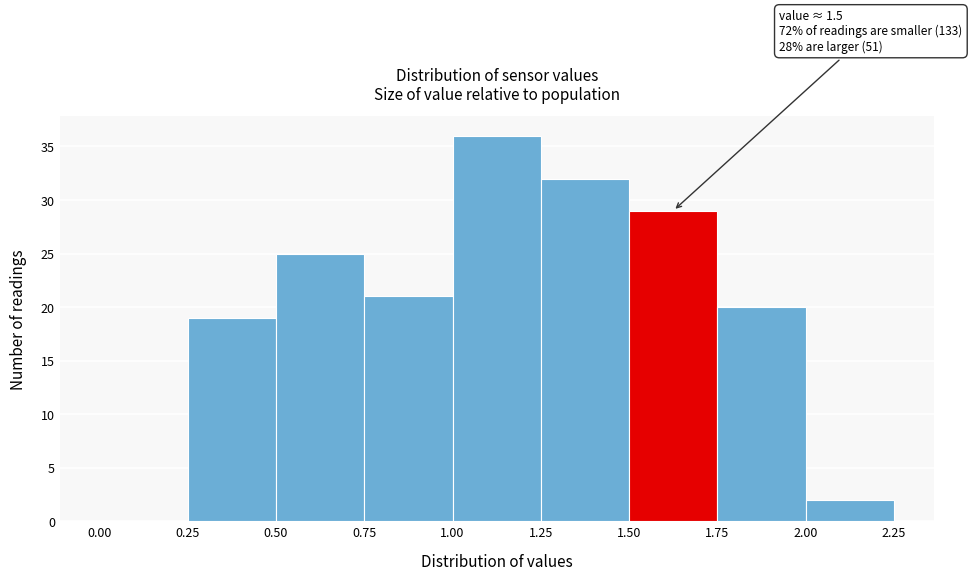

Over which range of the x-axis is the bar tallest?

1.00 to 1.25